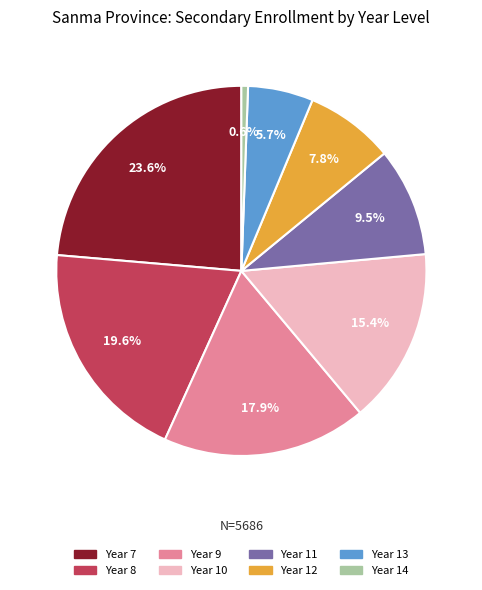

To the nearest percent, what is the average slice percentage?

12%